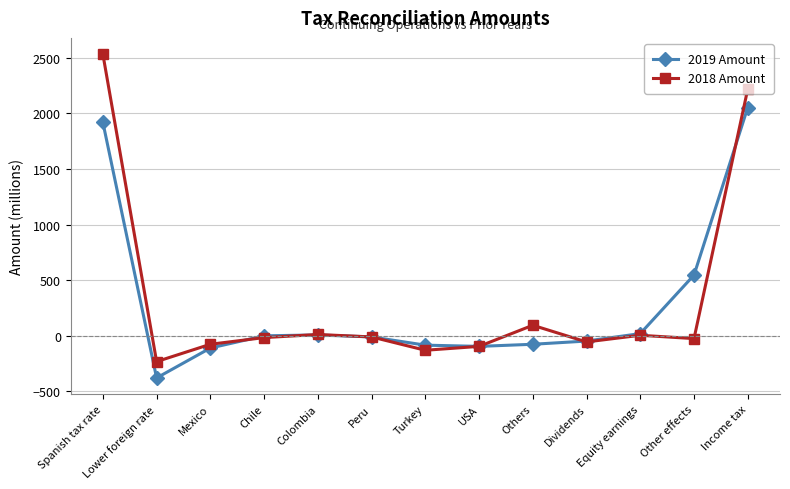

What is the label of the 7th point from the right?

Turkey